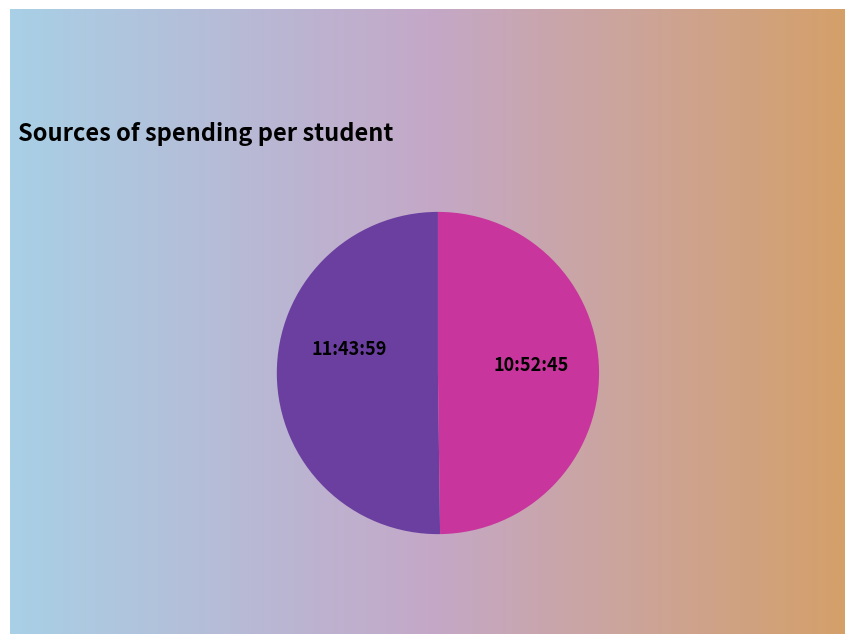

What percentage is the 10:52:45 slice, to the nearest percent?

50%